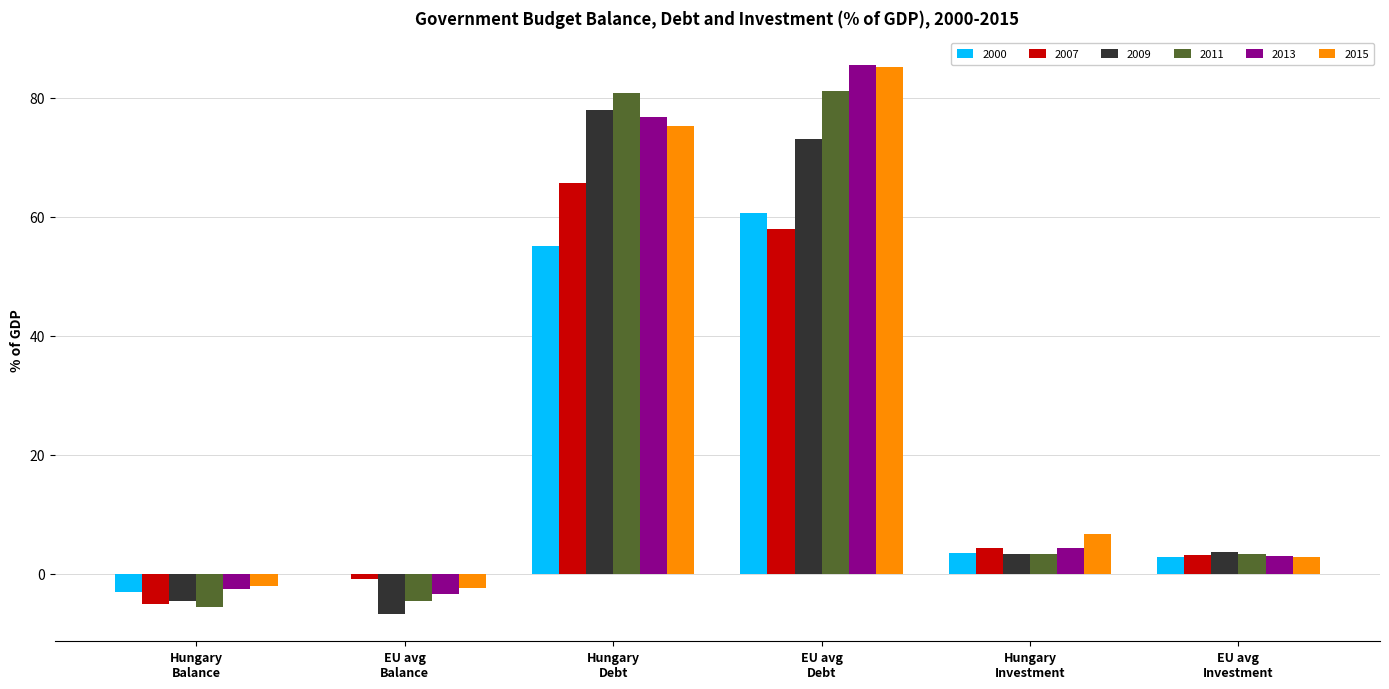

Are the bars horizontal?

No